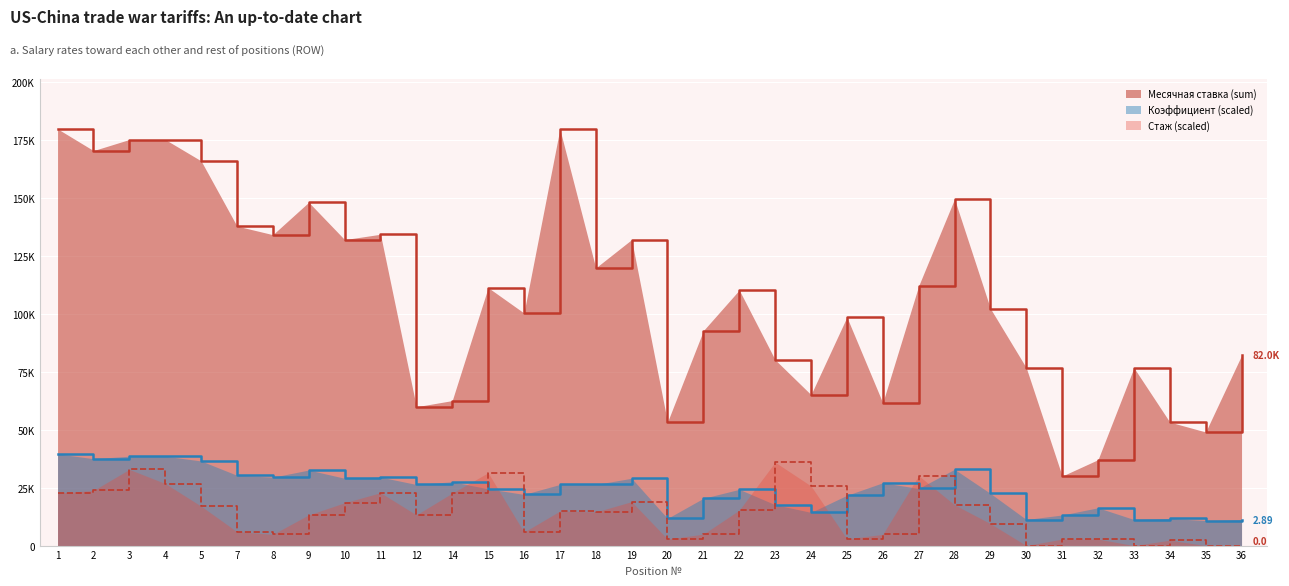

What is the sum of the Стаж values at 29 and 3?

42340.4